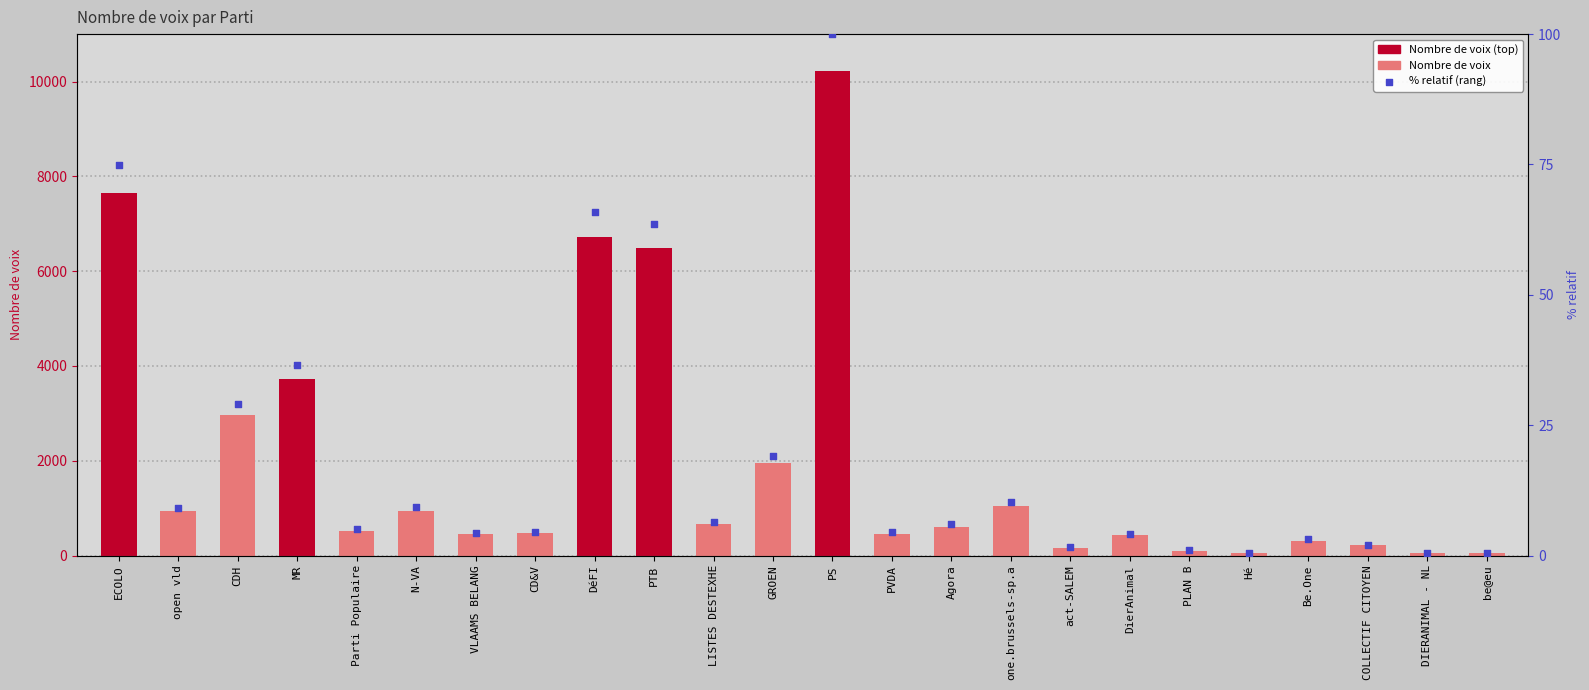

Which series reaches the maximum Y coordinate?

Nombre de voix